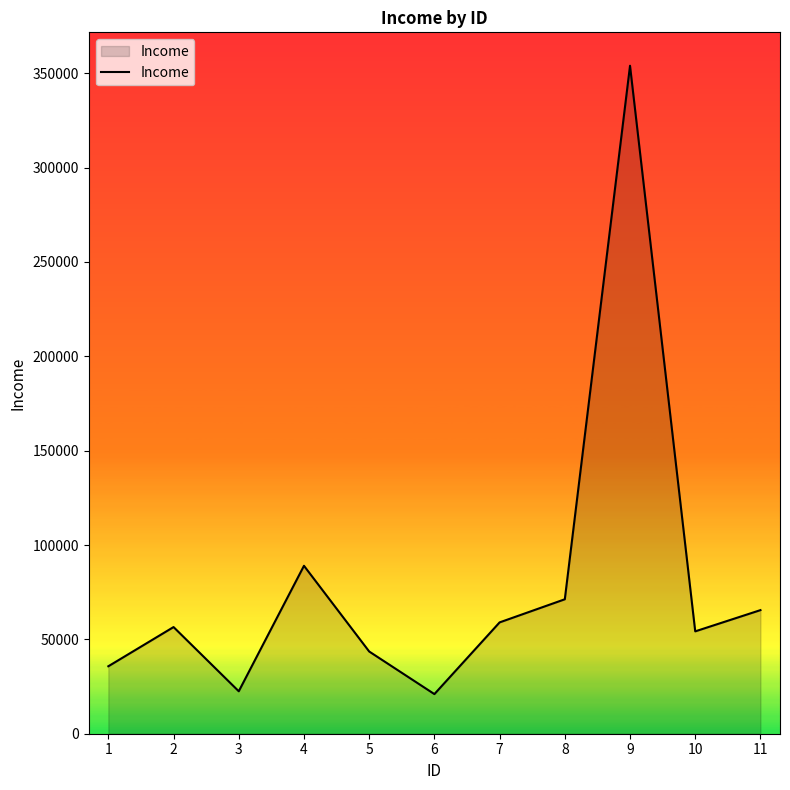

What is the greatest value displayed?

354000